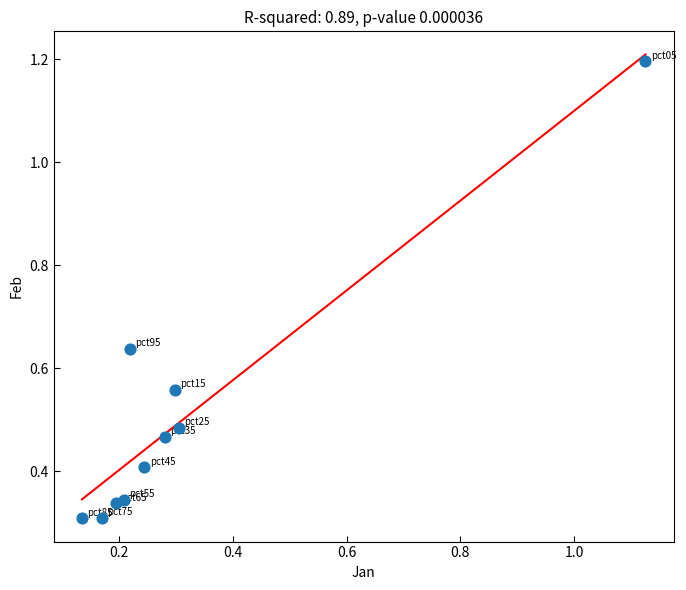

What is the range of X values (max minus min)?

1.0